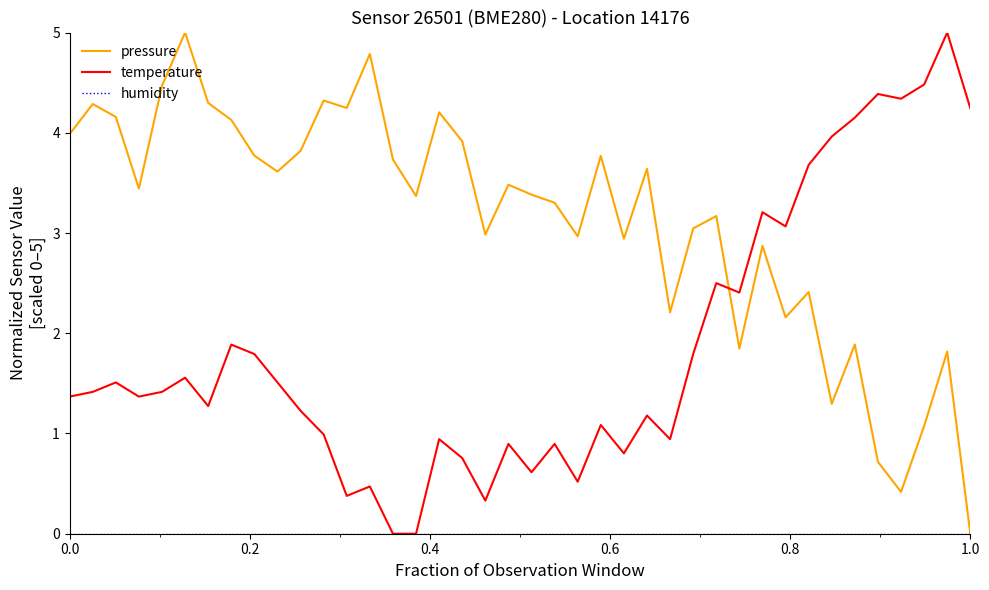

Which series has the largest total across all categories?

pressure